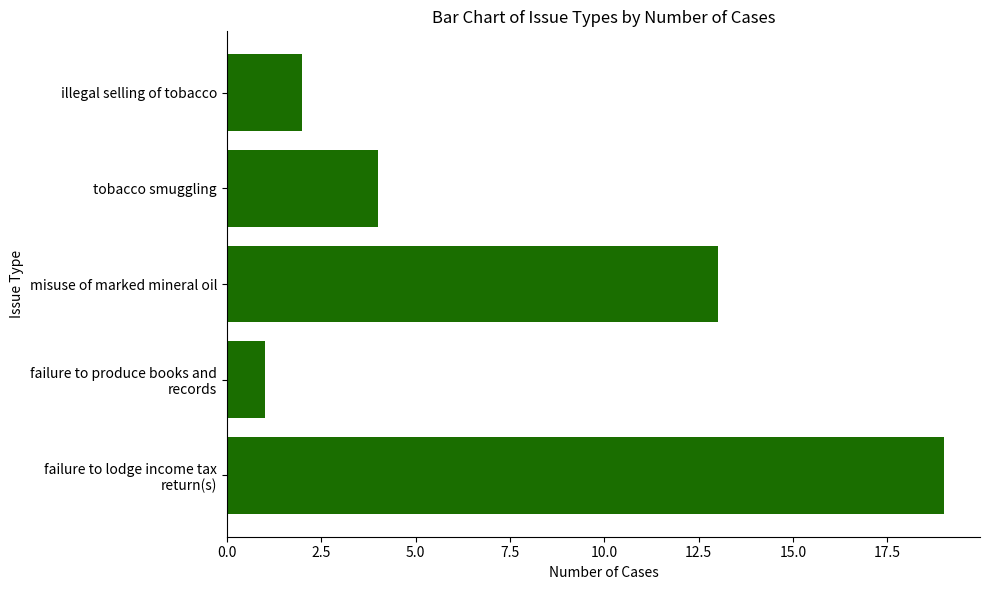

Rank the categories by value from lowest to highest.

failure to produce books and
records, illegal selling of tobacco, tobacco smuggling, misuse of marked mineral oil, failure to lodge income tax
return(s)